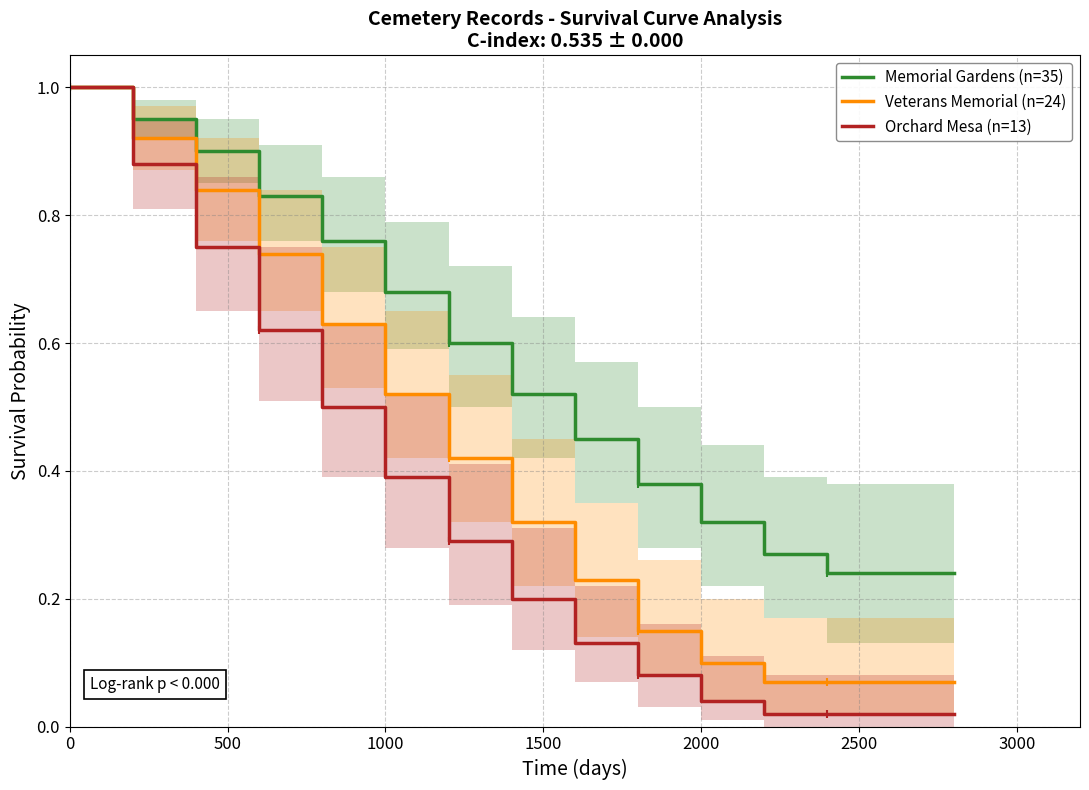

True or false: Veterans Memorial (n=24) has more than 2 interior local peaks.

False